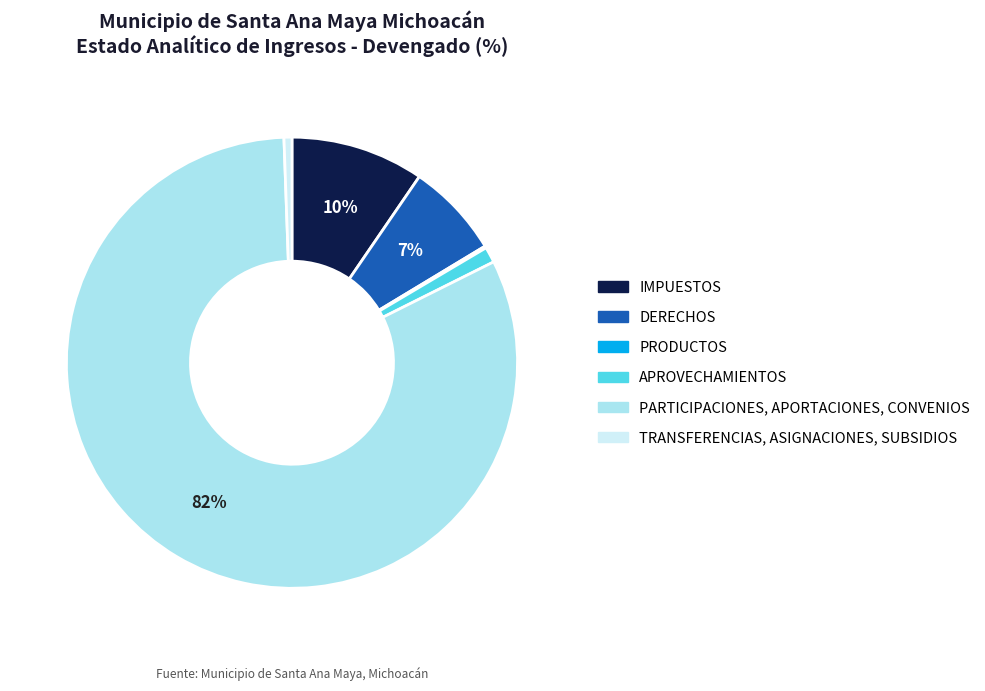

Is there any slice that represents more than half of the pie?

Yes